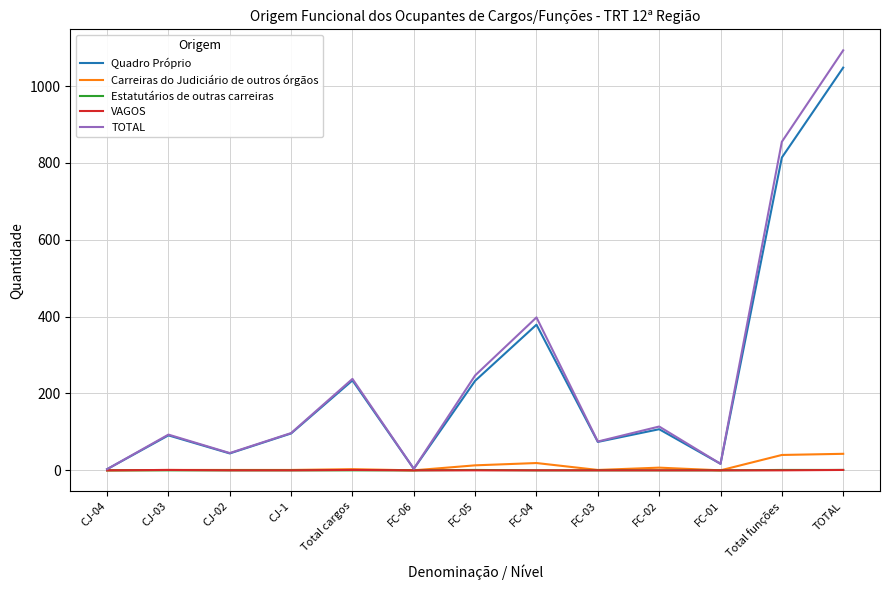

Where is Quadro Próprio nearest to the value 525?

FC-04